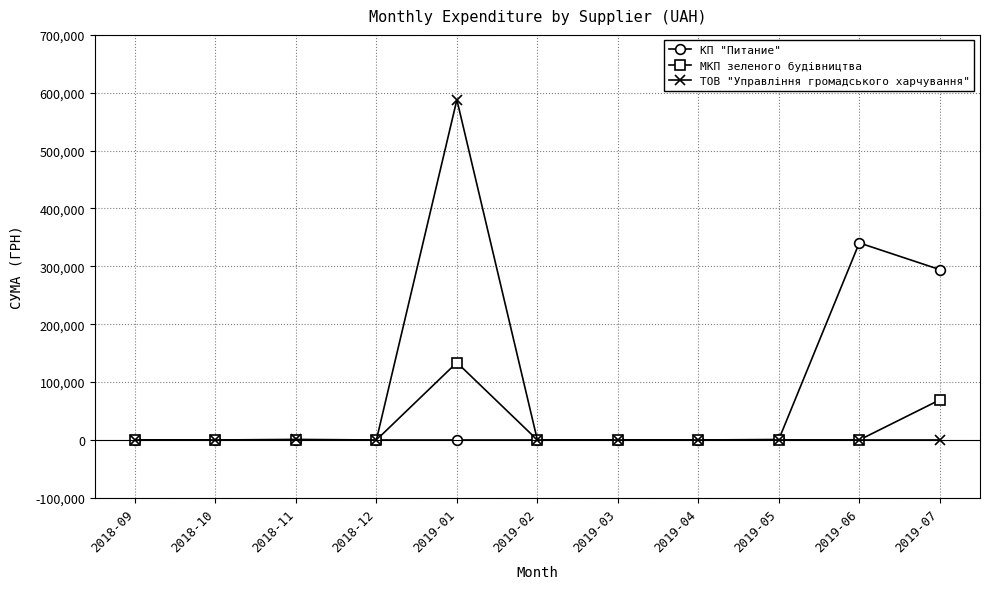

The value of ТОВ "Управління громадського харчування" at 2019-05 is 0.0. True or false?

True